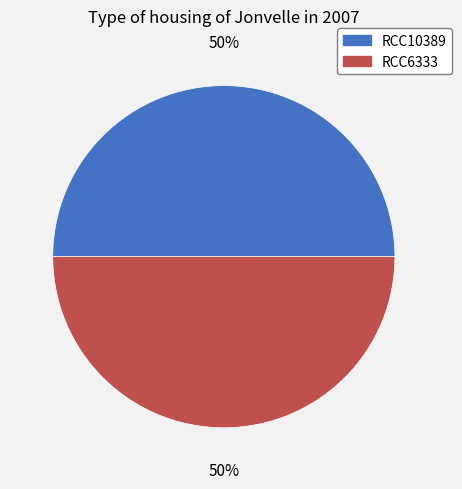

Approximately how many times larger is the value at RCC6333 compared to RCC10389?

1.0